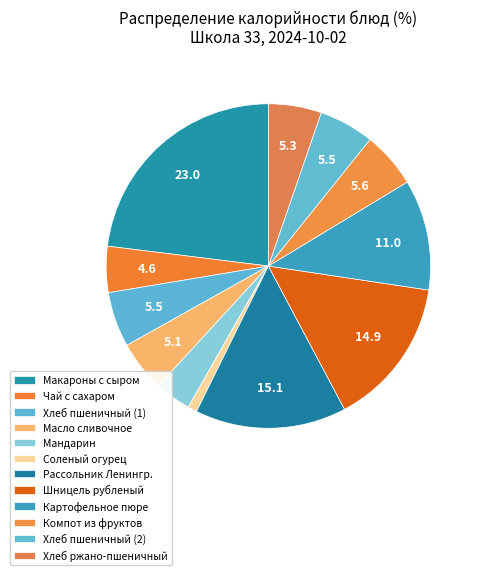

Is Чай с сахаром the majority of the pie?

No